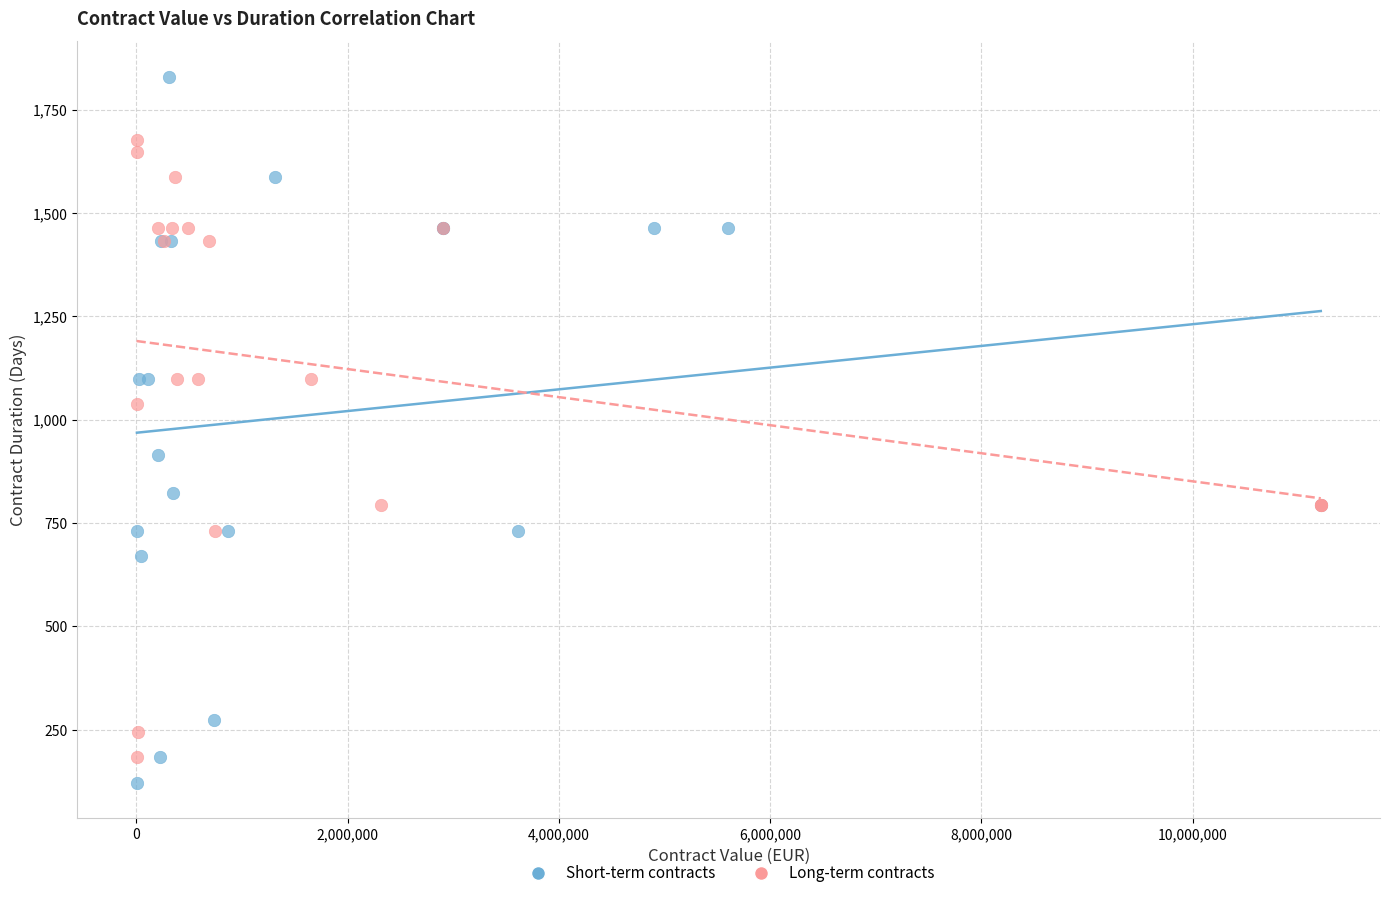

Which series reaches the minimum Y coordinate?

Short-term contracts